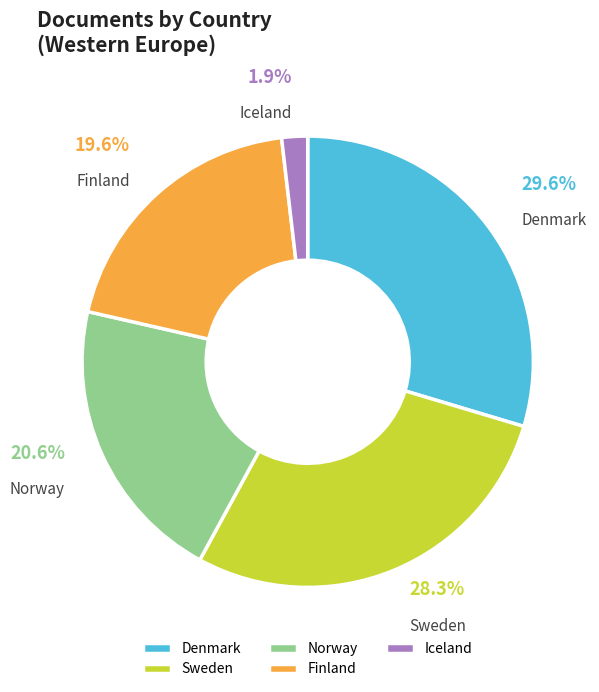

To the nearest percent, what portion does Sweden represent?

28%